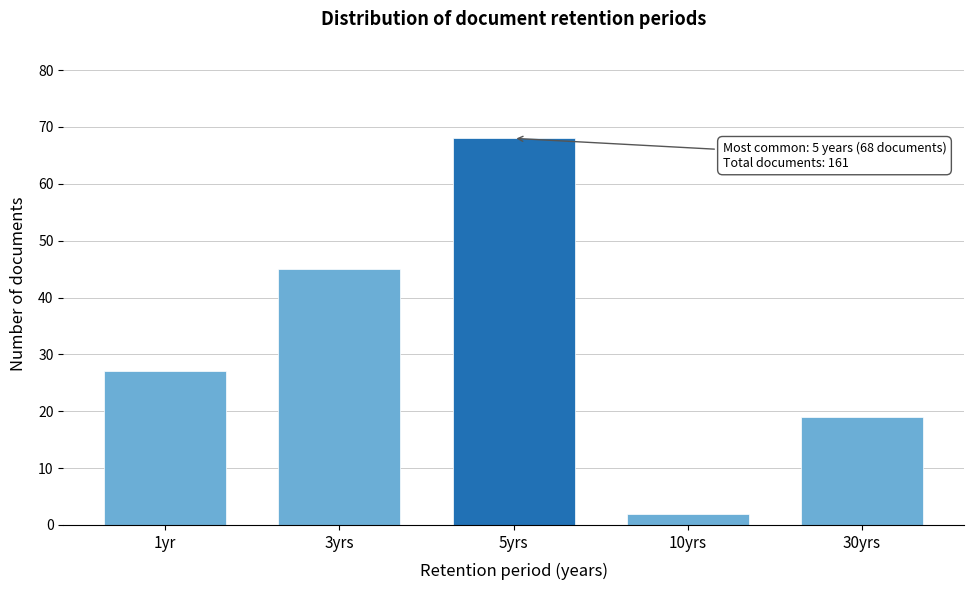

Reading right to left, transcribe all the data shown in this chart.

30yrs=19	10yrs=2	5yrs=68	3yrs=45	1yr=27